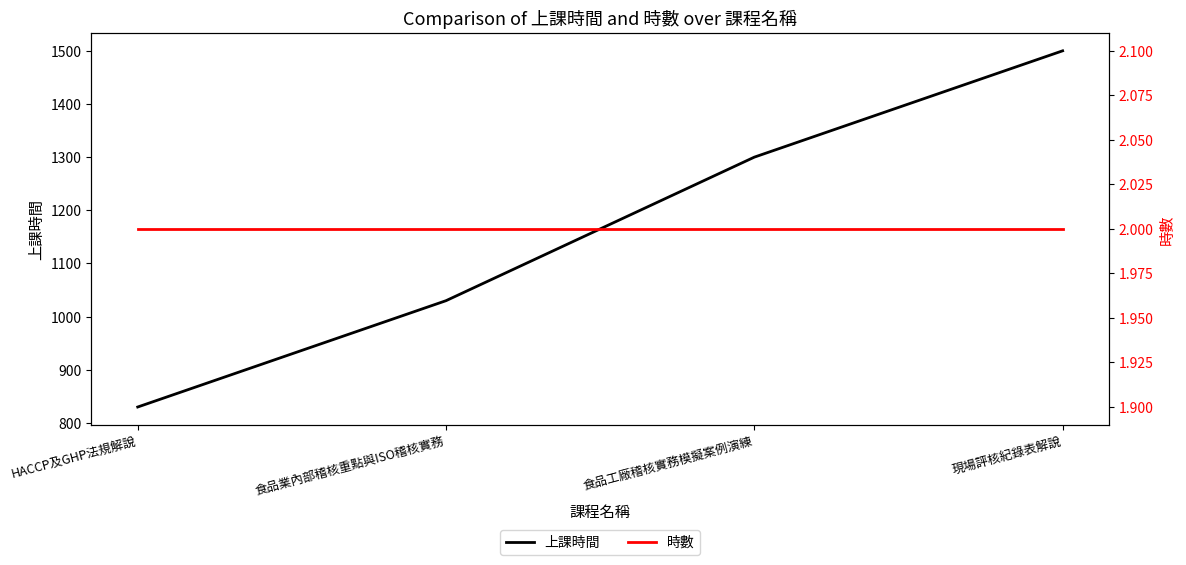

At which label does 上課時間 first exceed 1300?

現場評核紀錄表解說